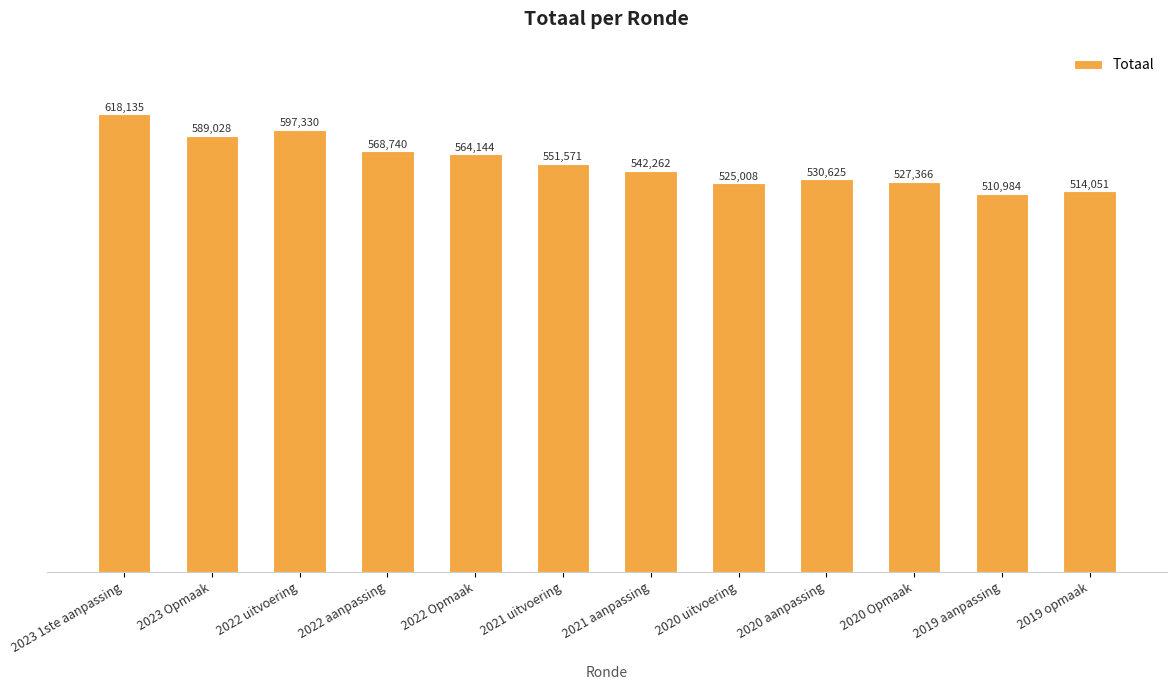

What is the value of the 5th bar from the left?

564144